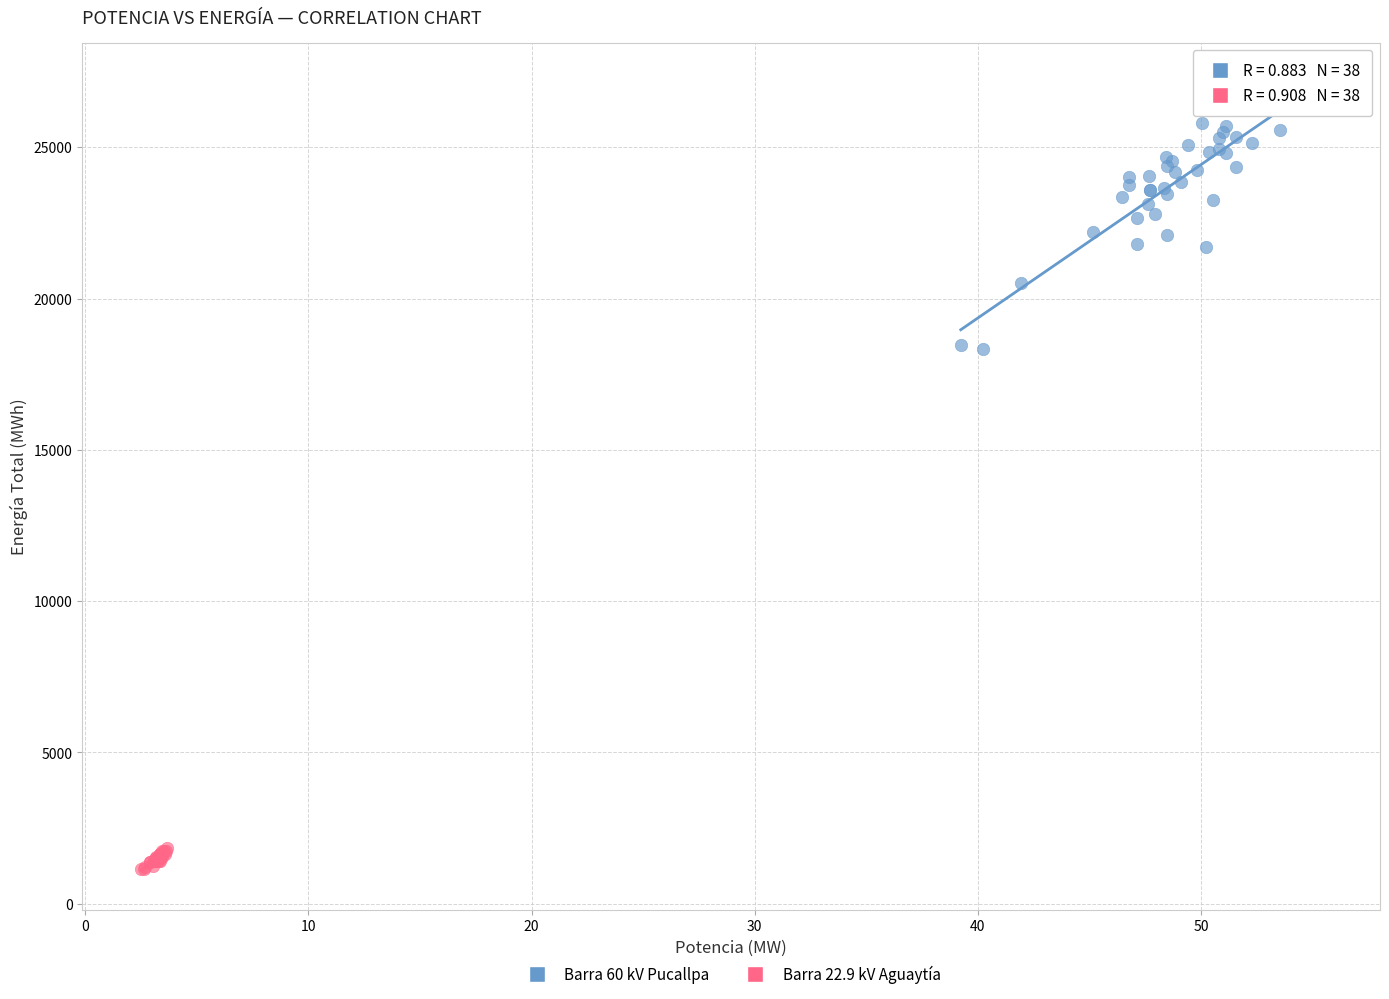

What are all the series names shown in the legend?

Barra 60 kV Pucallpa, Barra 22.9 kV Aguaytía